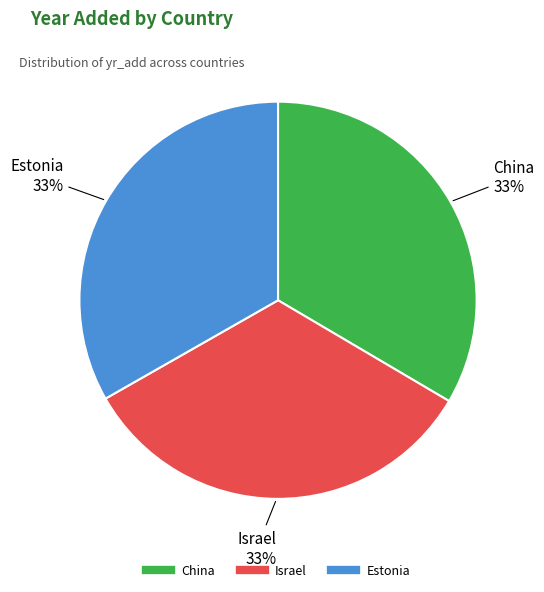

How many slices are in this pie chart?

3